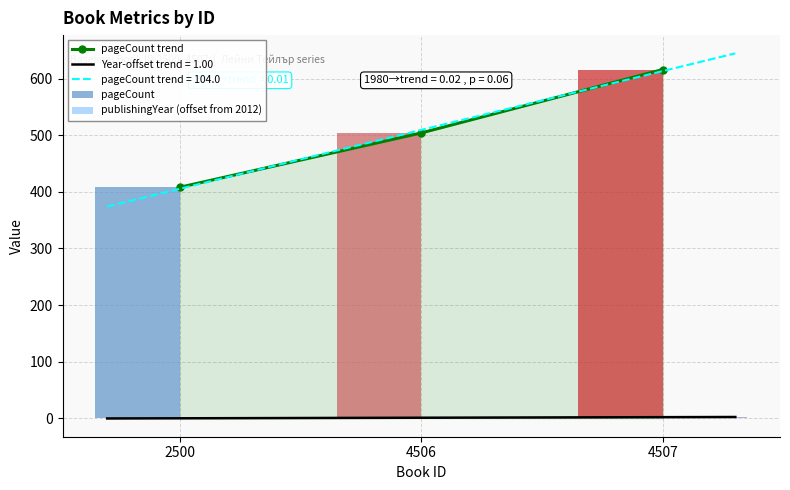

The value of pageCount at 4507 is 616. True or false?

True